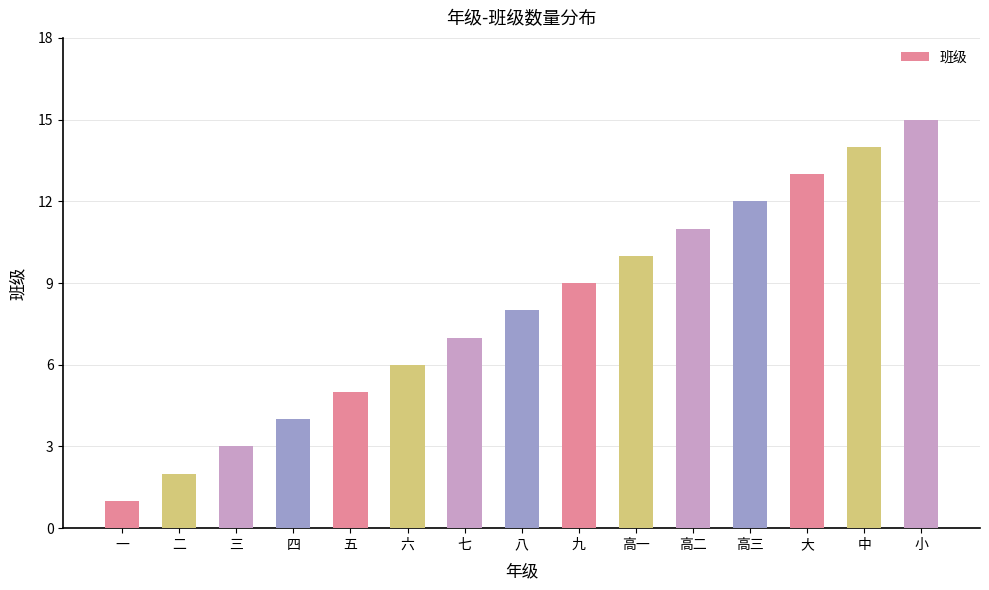

What is the value of the 15th bar from the left?

15